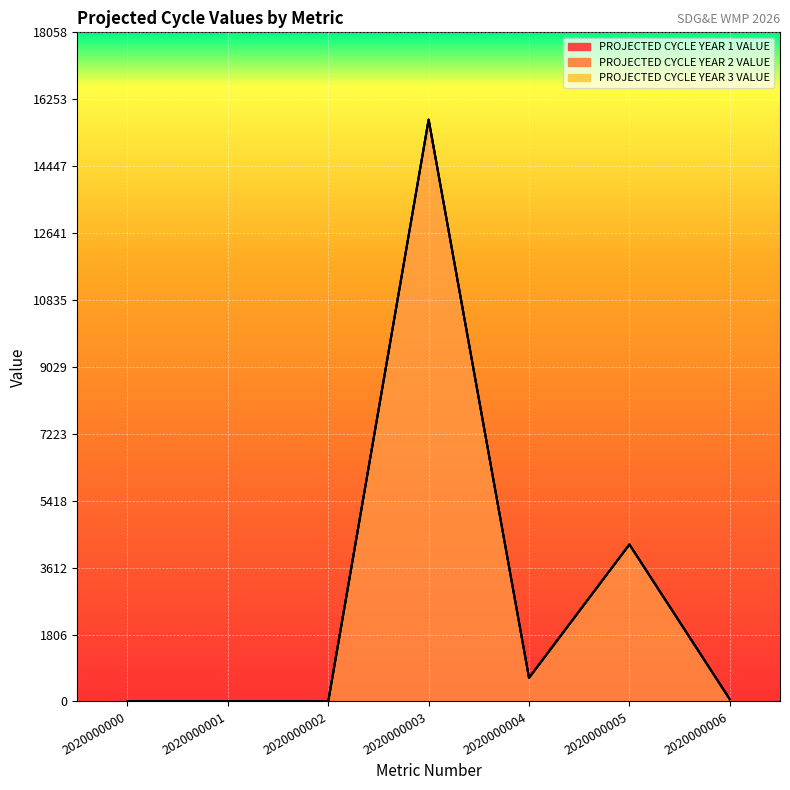

Is it true that PROJECTED CYCLE YEAR 2 VALUE equals 6108 at 2020000003?

False